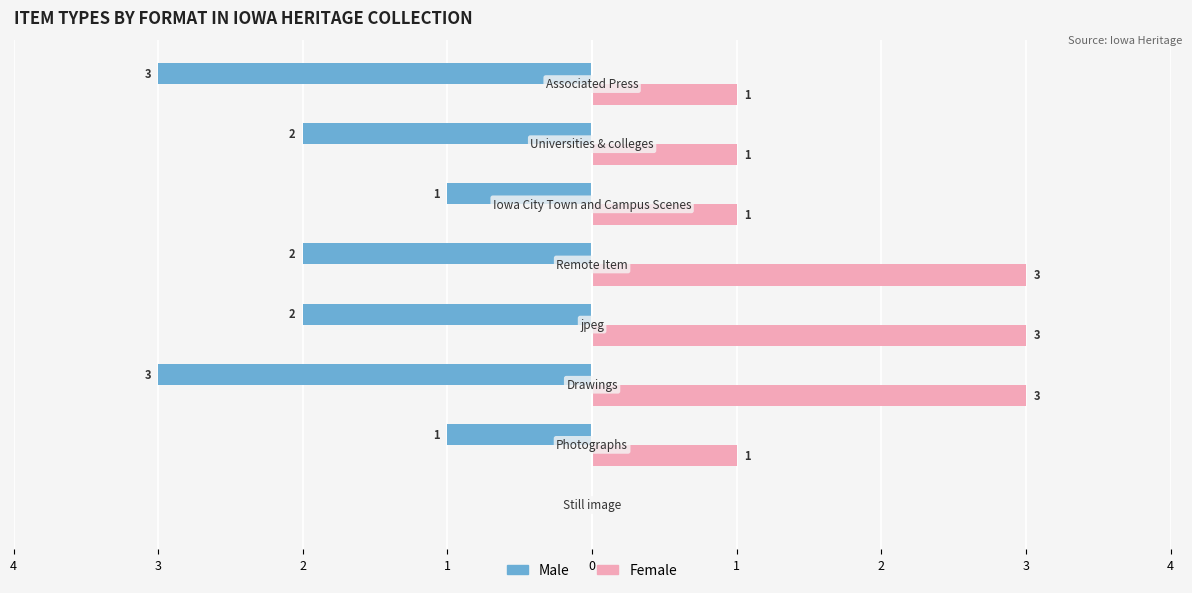

What are all the series names shown in the legend?

Male, Female